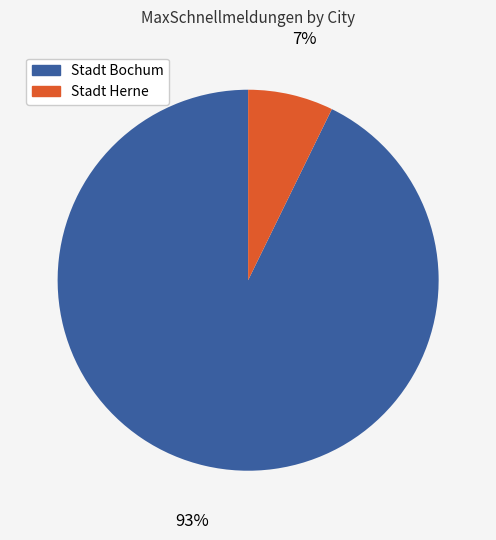

Rank the categories by value from highest to lowest.

Stadt Bochum, Stadt Herne